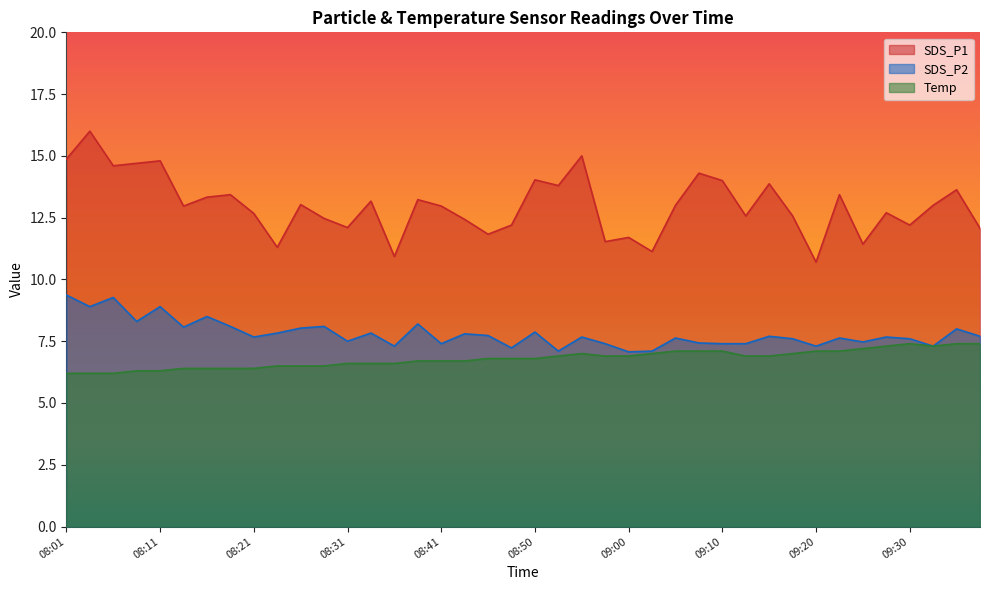

The value of SDS_P1 at 08:41 is 6.0. True or false?

False